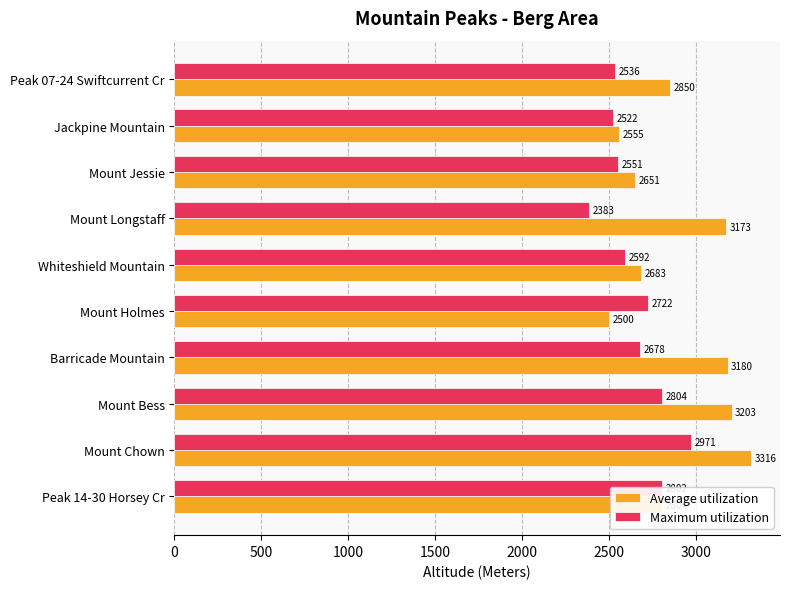

Rank the categories by Maximum utilization value from highest to lowest.

Mount Chown, Mount Bess, Peak 14-30 Horsey Cr, Mount Holmes, Barricade Mountain, Whiteshield Mountain, Mount Jessie, Peak 07-24 Swiftcurrent Cr, Jackpine Mountain, Mount Longstaff